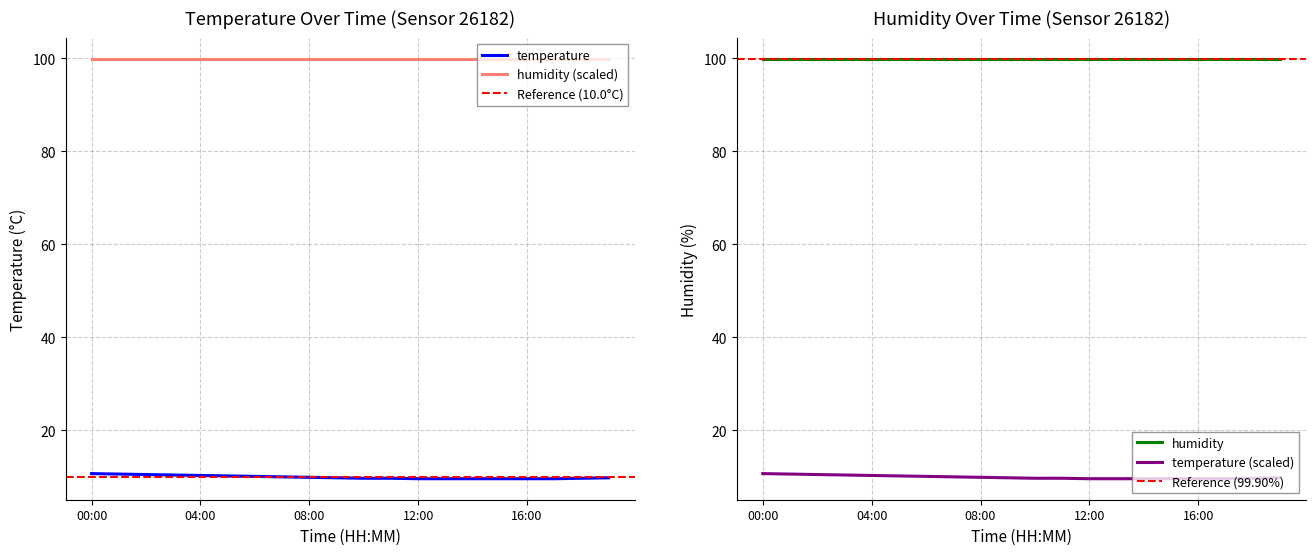

How many data points does each series have?

20